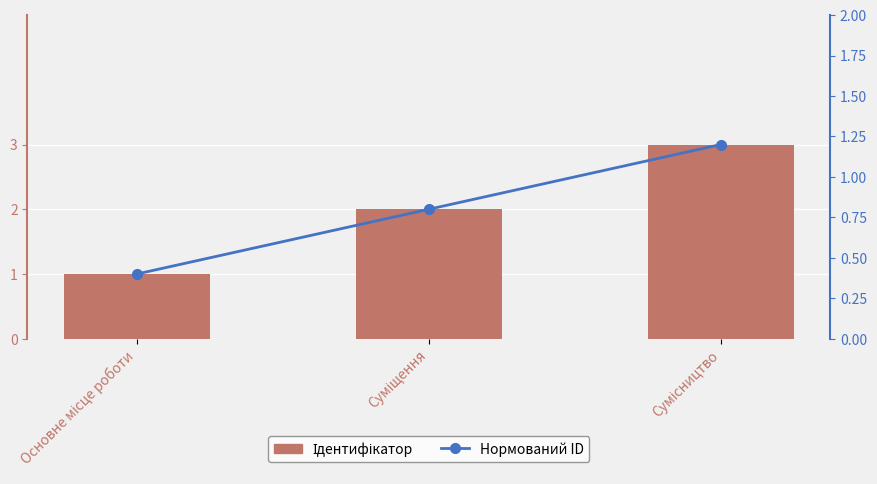

At Основне місце роботи, list the series in order from smallest to largest.

Нормований ID, Ідентифікатор